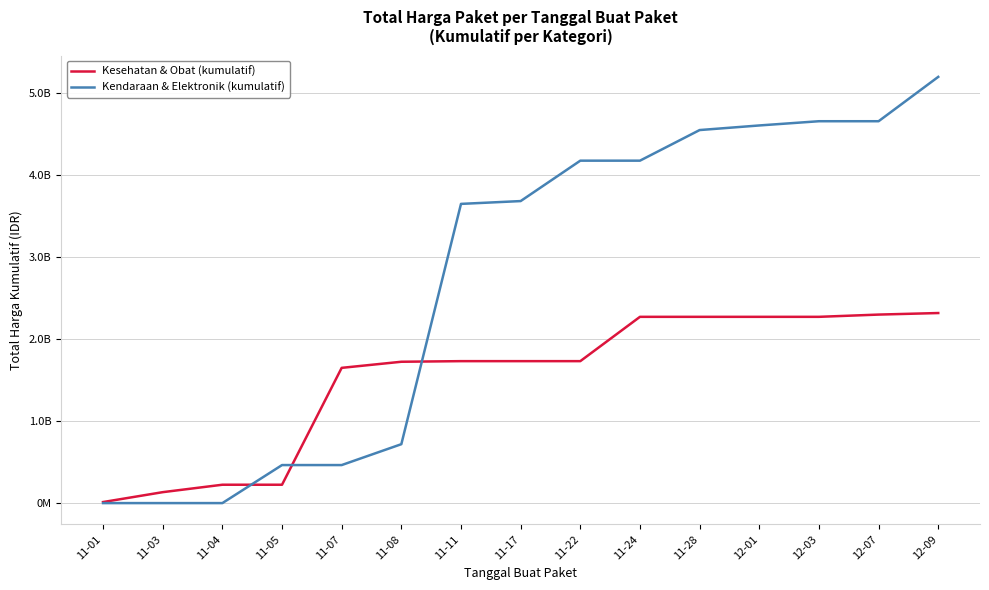

Which label corresponds to the largest value in the chart?

12-09